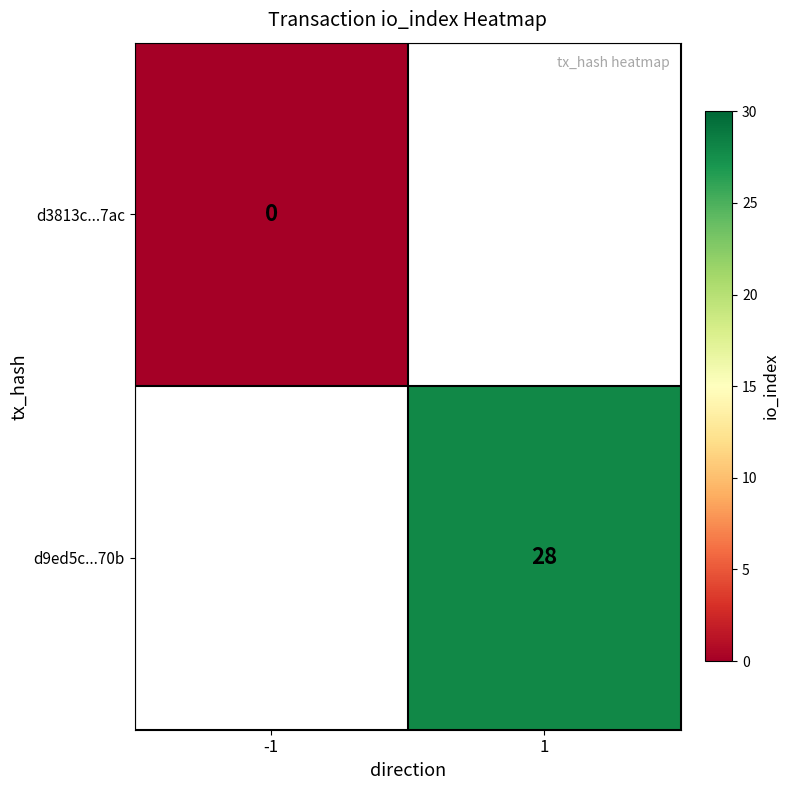

How many data points does each series have?

2